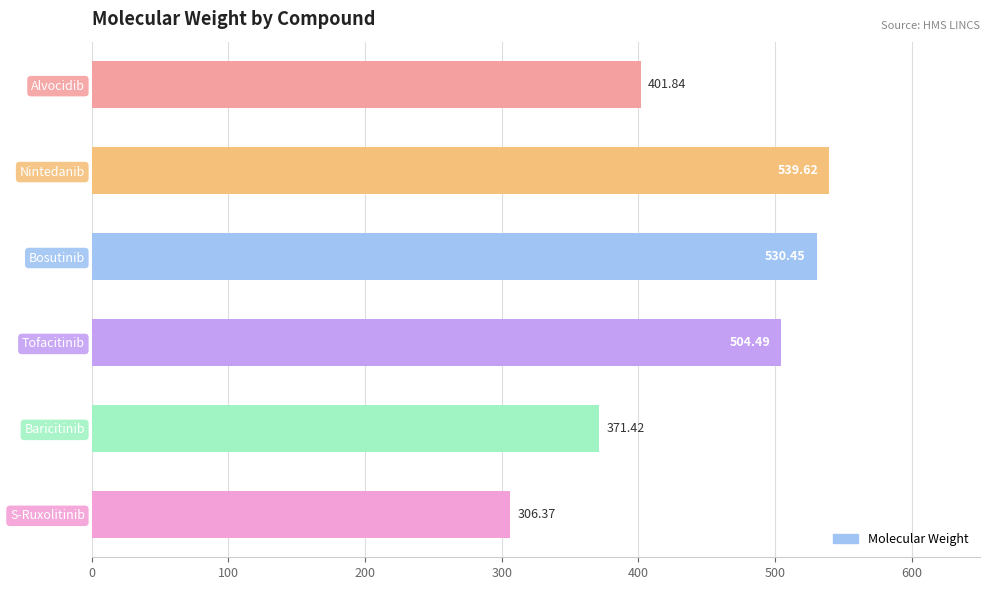

Rank the categories by value from highest to lowest.

Nintedanib, Bosutinib, Tofacitinib, Alvocidib, Baricitinib, S-Ruxolitinib